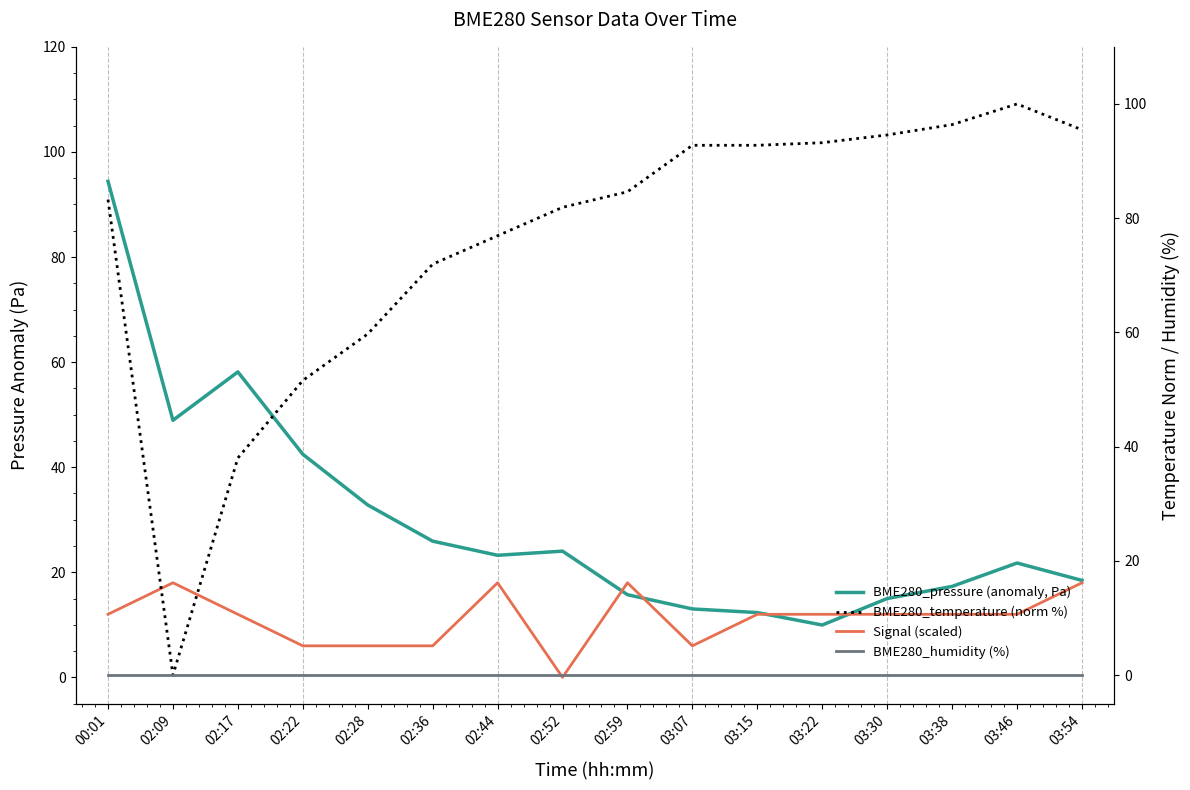

How many categories are shown in the chart?

16